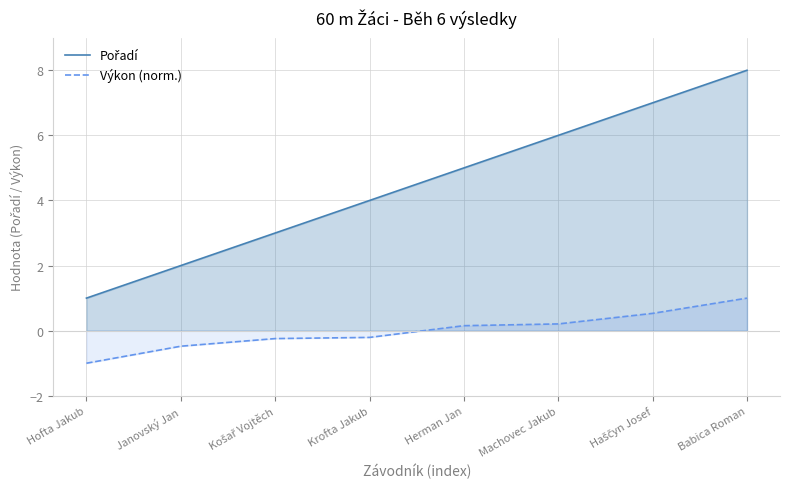

Rank the series by their average value, from lowest to highest.

Výkon (norm.), Pořadí